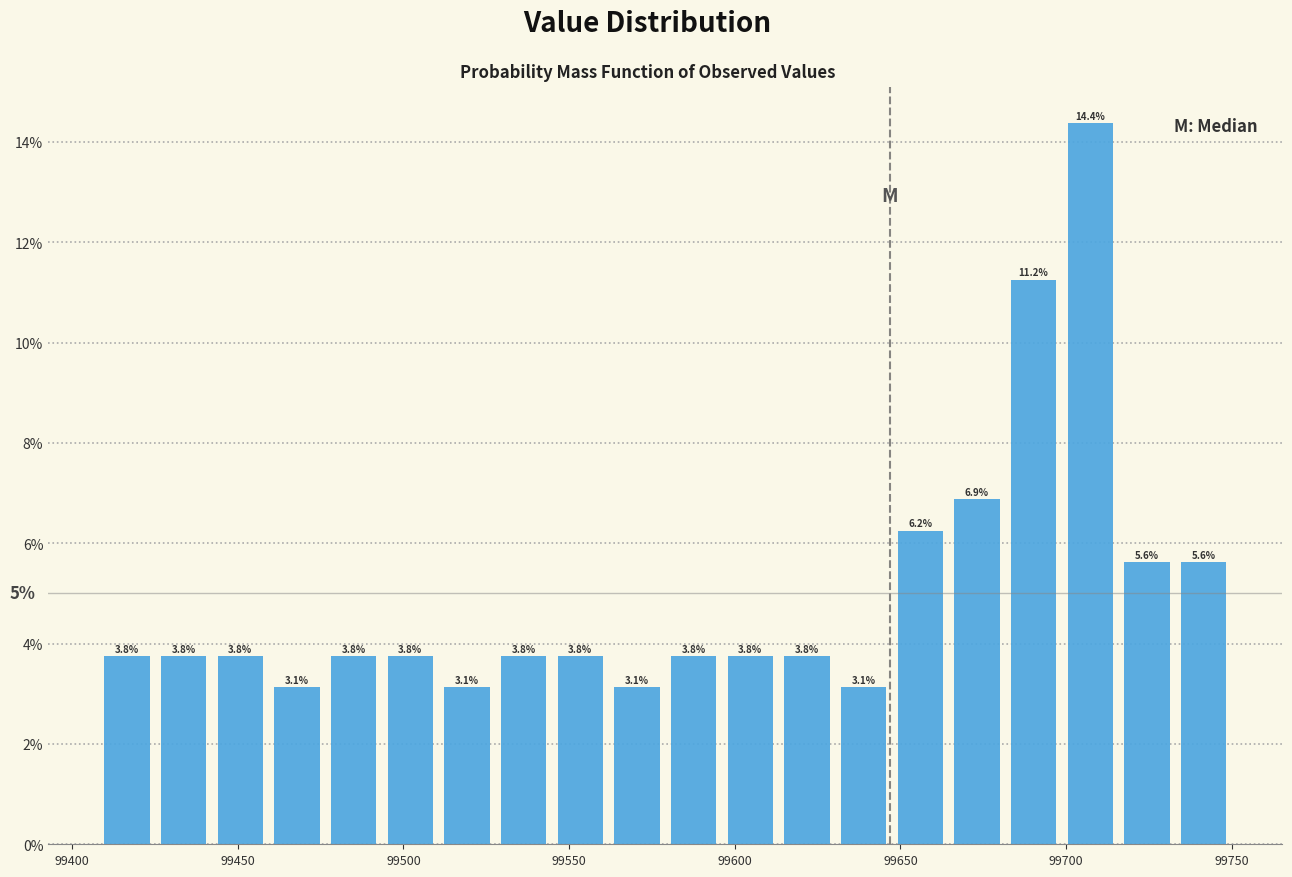

Around what value on the x-axis is the tallest bar? Give the approximate position of its centre, as read against the axis.

99705